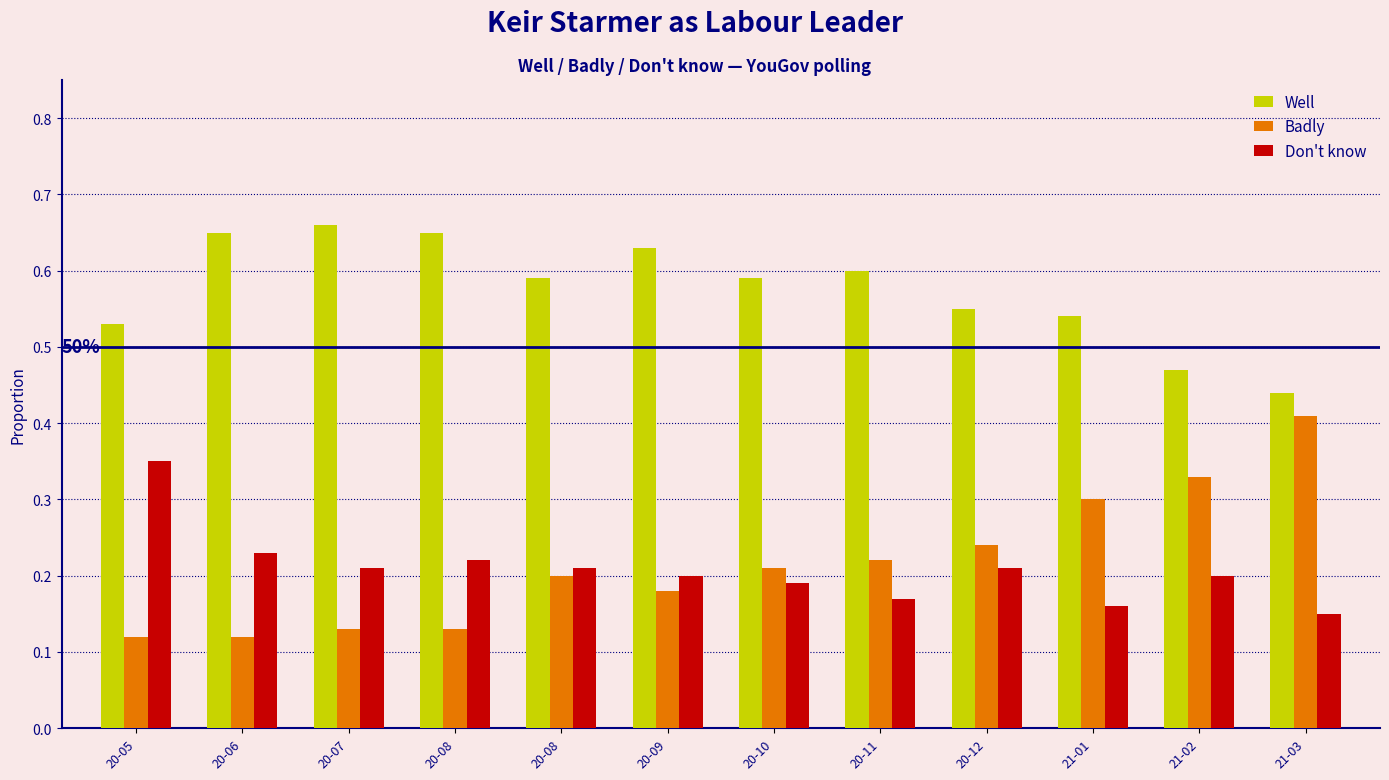

Rank the series at 20-10 from lowest to highest value.

Don't know, Badly, Well